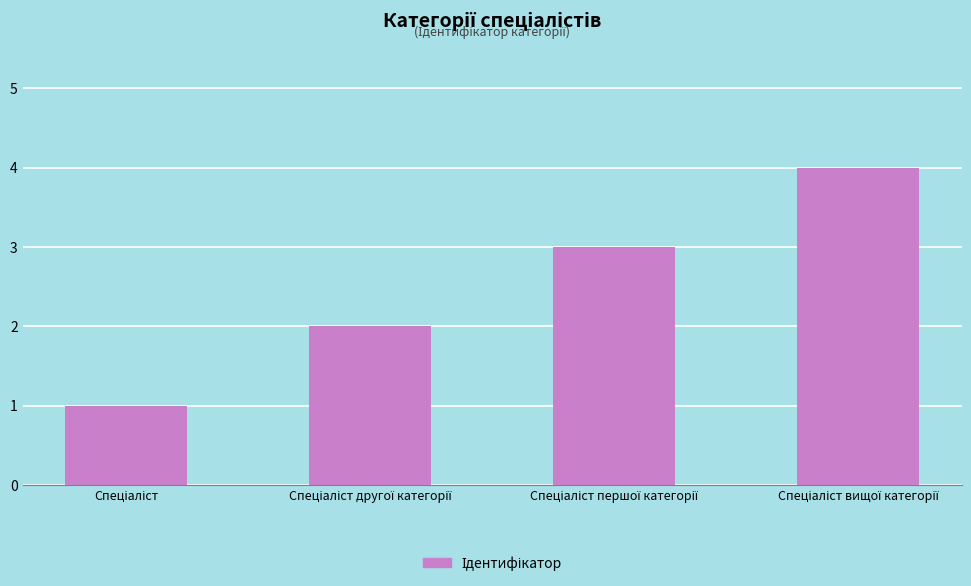

What is the greatest value displayed?

4